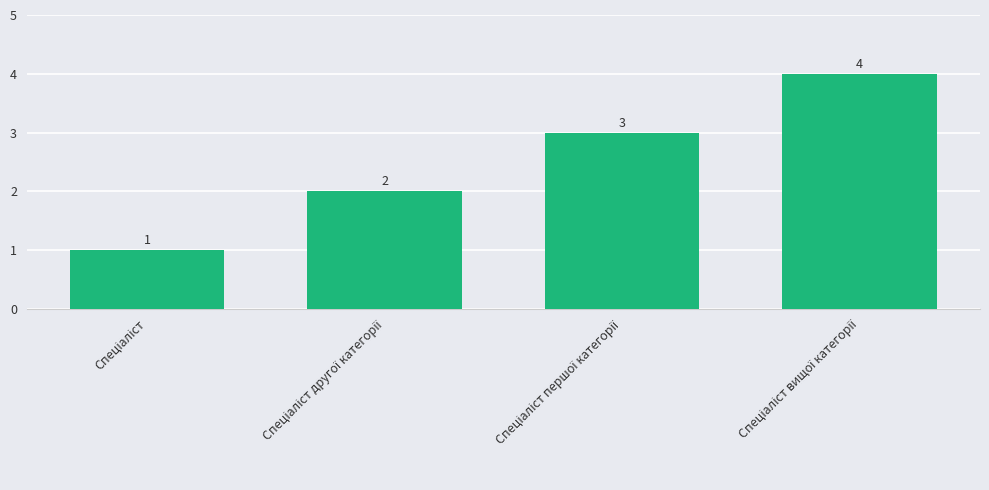

How many distinct data groups are displayed?

1